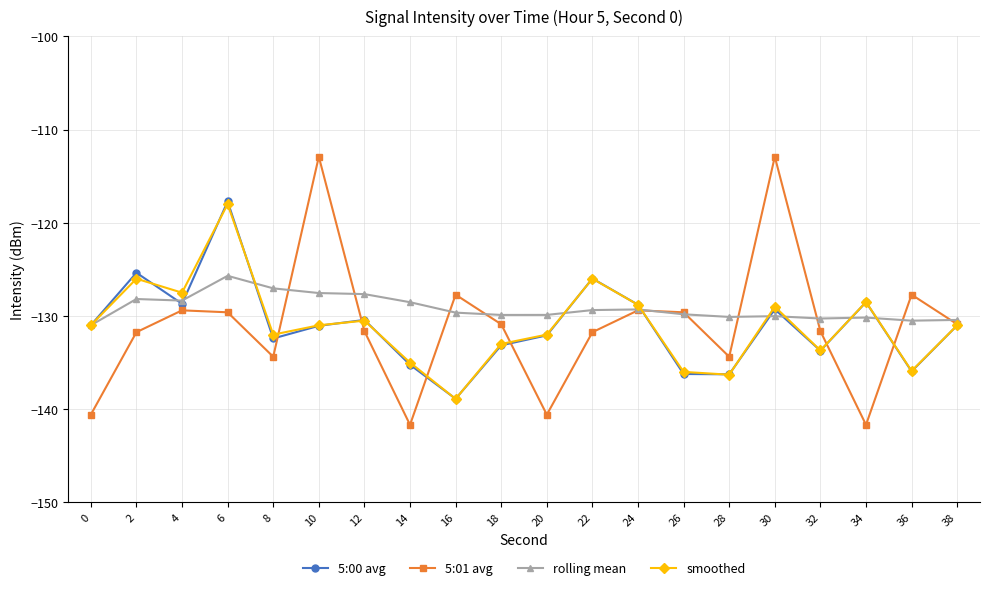

Count the number of categories in the chart.

20